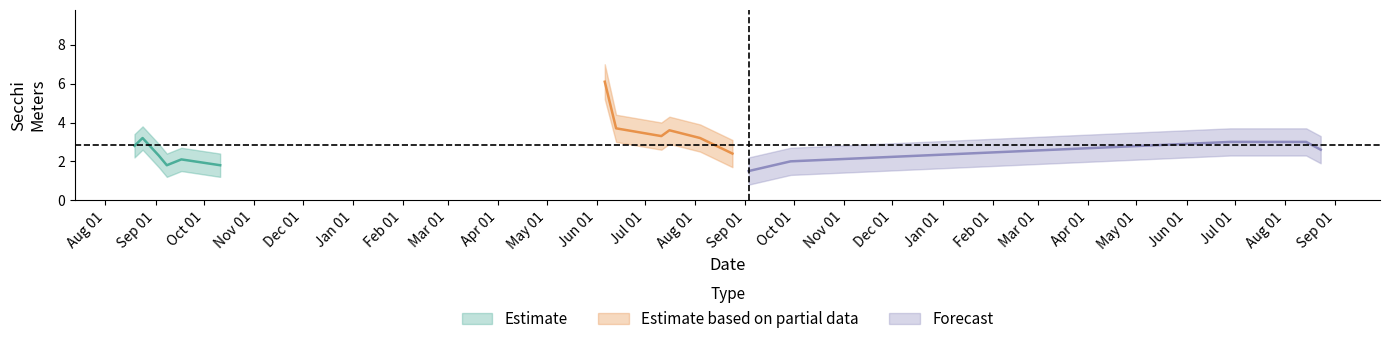

What is the greatest value displayed?

7.0